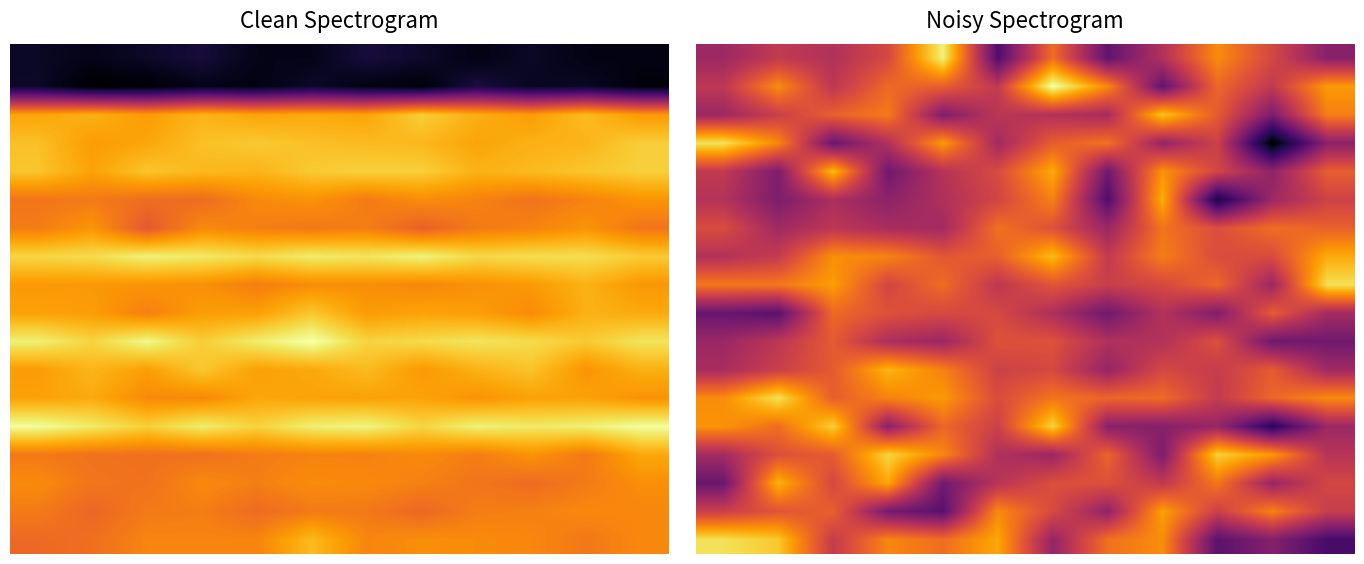

What is the maximum value for 4?

162873.0